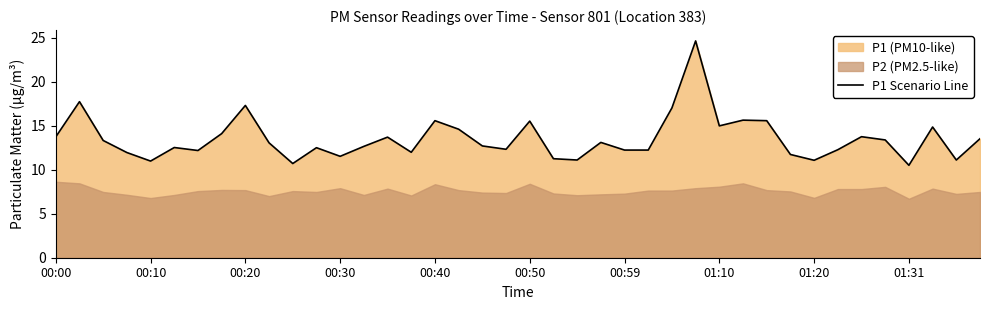

What is the approximate value at 30?

15.6